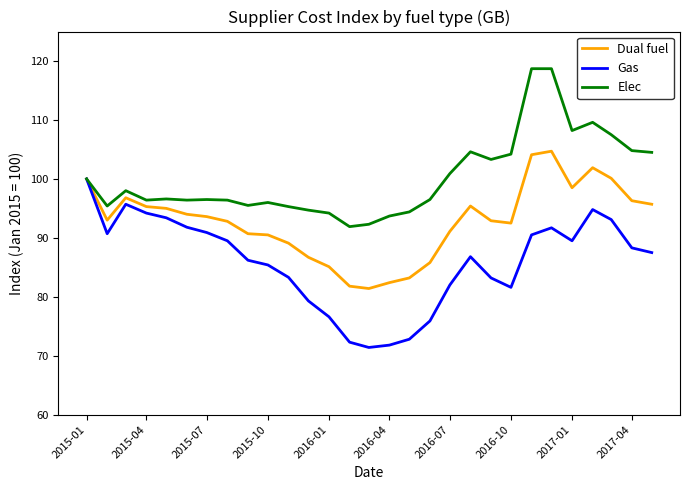

What is the smallest value displayed?

71.4